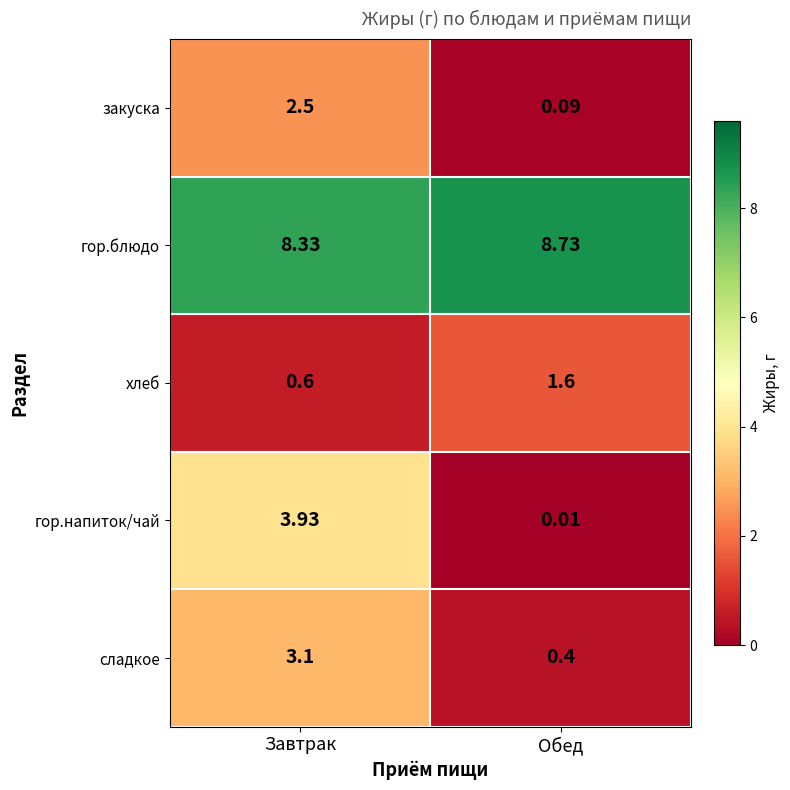

At which label does сладкое first exceed 3?

Завтрак